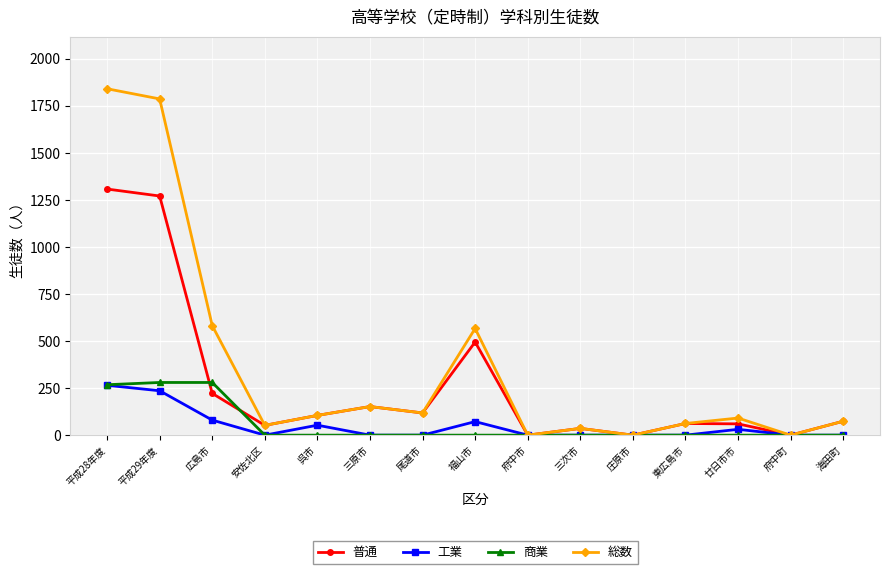

Which series has the largest total across all categories?

総数